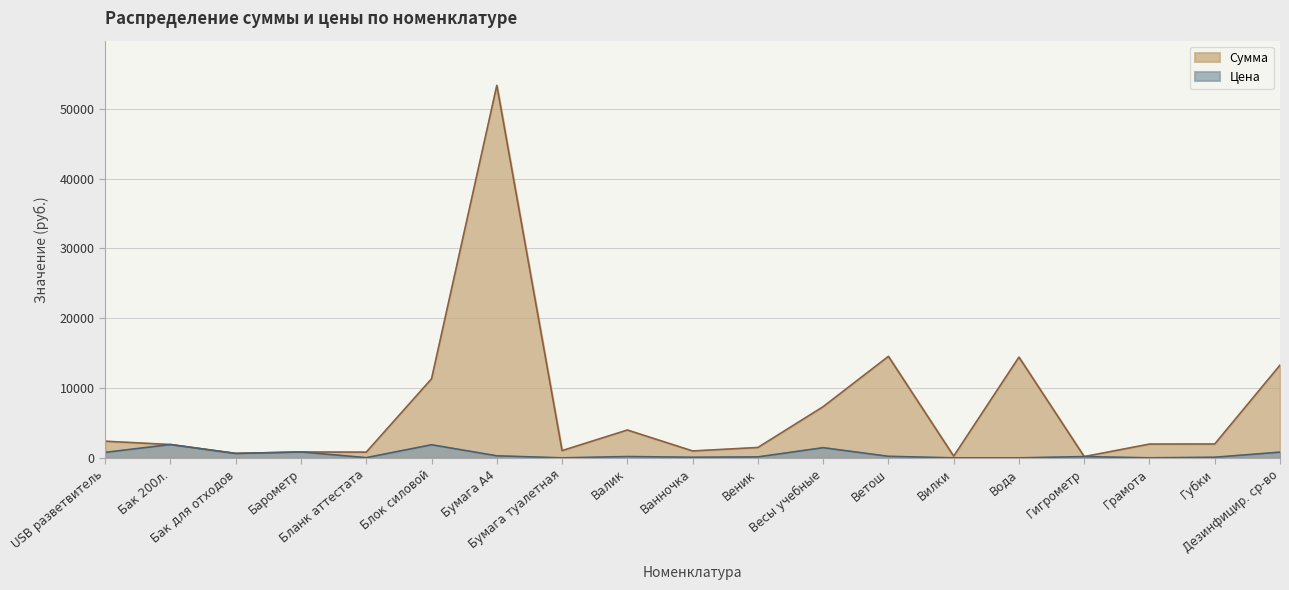

At which label does Цена first exceed 200?

USB разветвитель